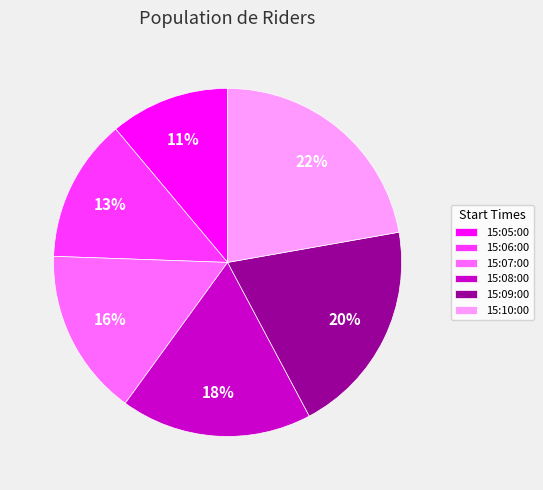

The 15:08:00 slice represents 32% of the pie. True or false?

False